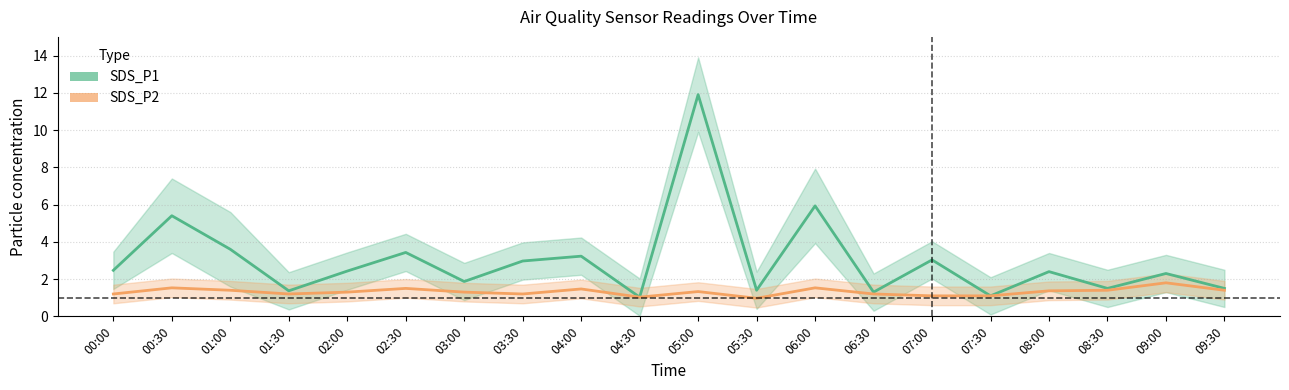

Is the value of SDS_P1 (mean) at 03:30 greater than the value of SDS_P2 (mean) at 00:00?

Yes